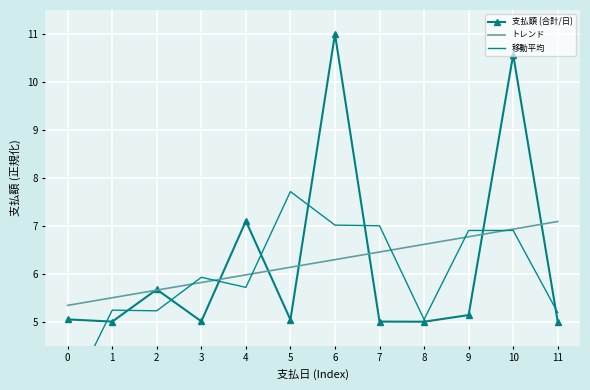

Count the number of categories in the chart.

12